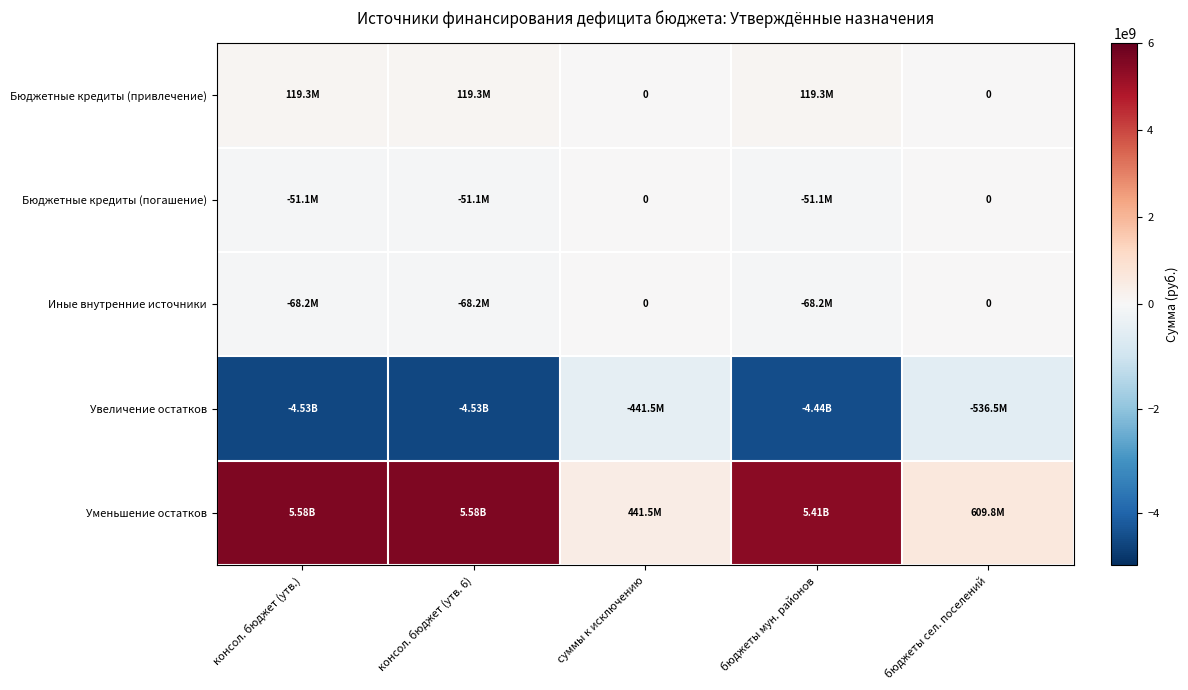

Is the value of Увеличение остатков at консол. бюджет (утв. 6) greater than the value of Бюджетные кредиты (привлечение) at бюджеты мун. районов?

No